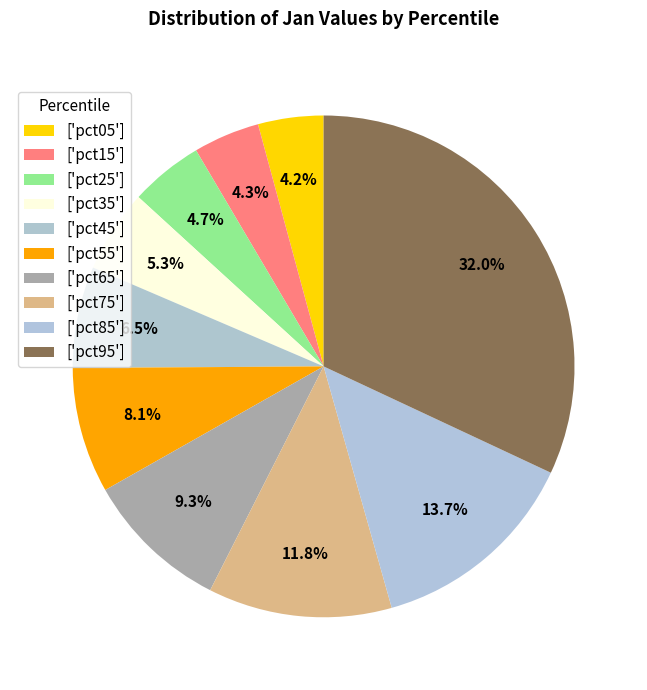

Is there a majority slice in this chart?

No